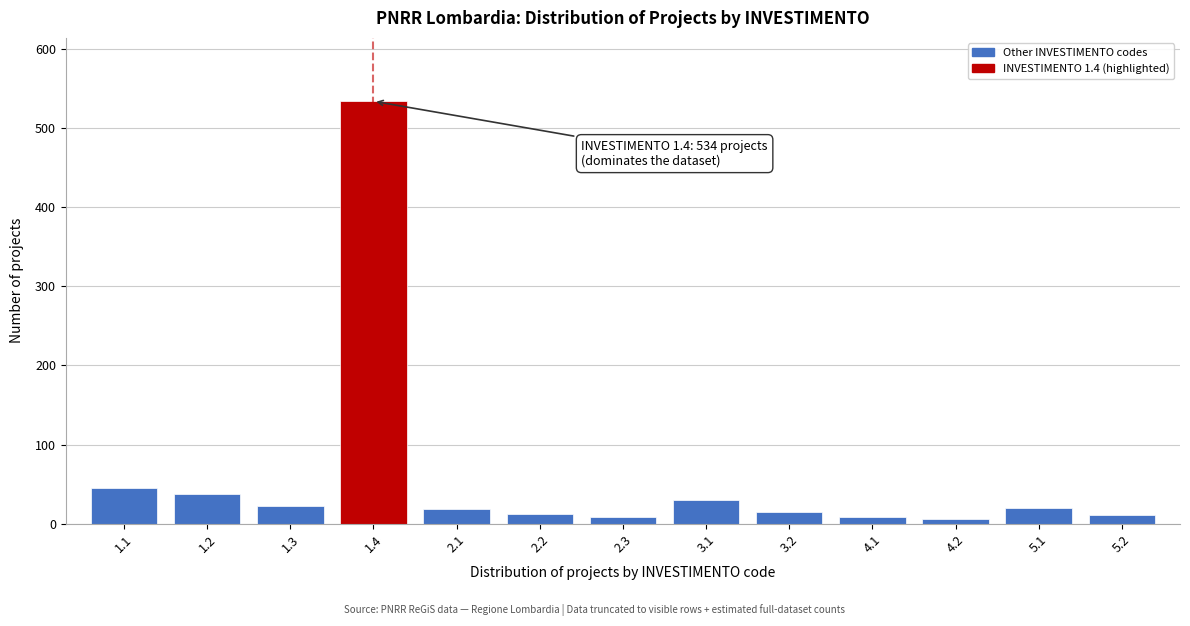

What is the change in value from 1.4 to 3.1?

-504